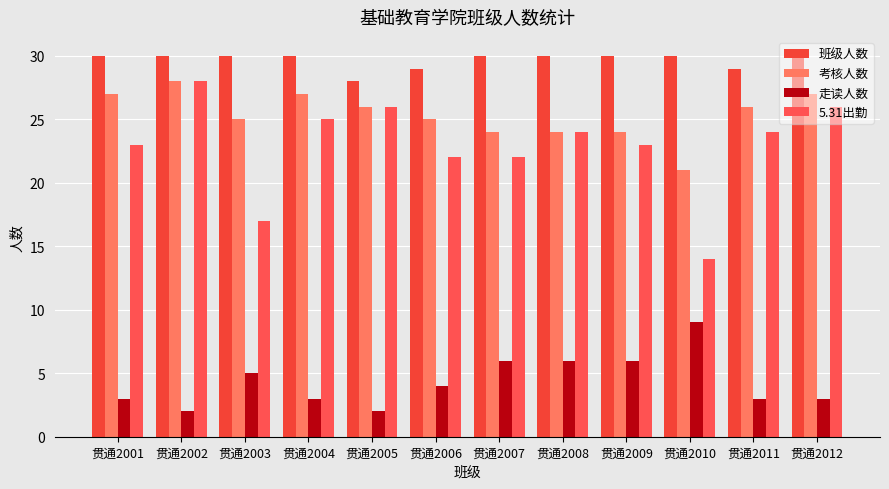

Which series changed the most between 贯通2005 and 贯通2010?

5.31出勤